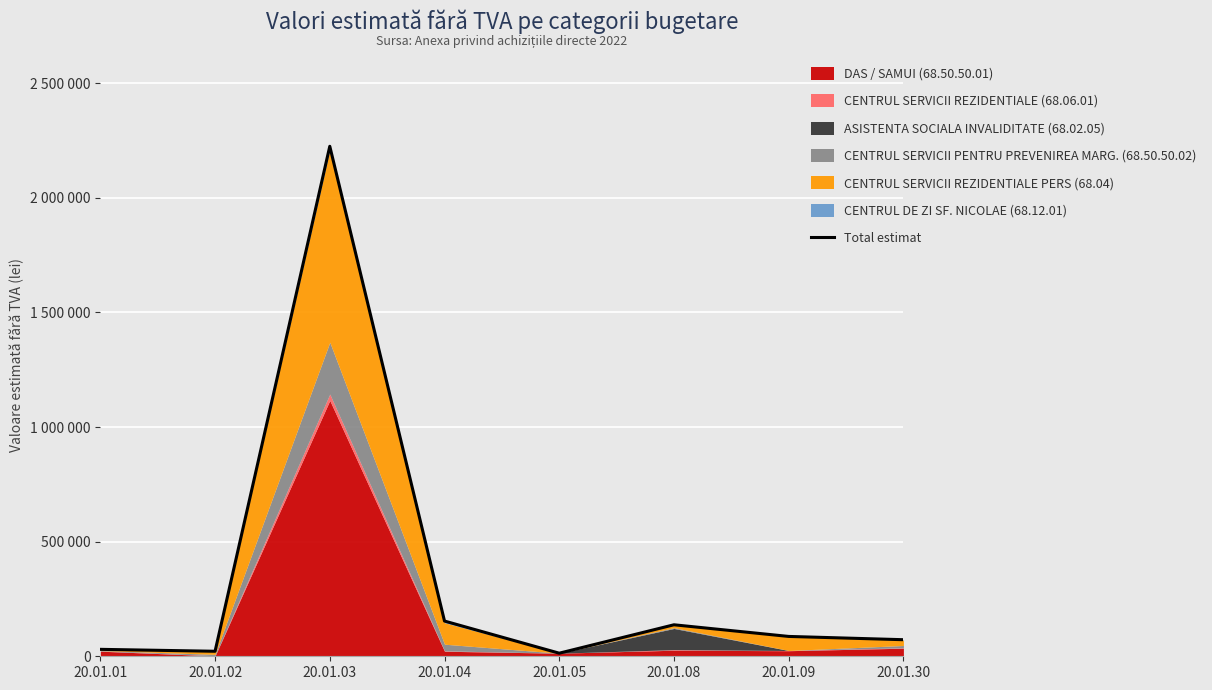

The value at 20.01.09 is 86554.6. True or false?

True